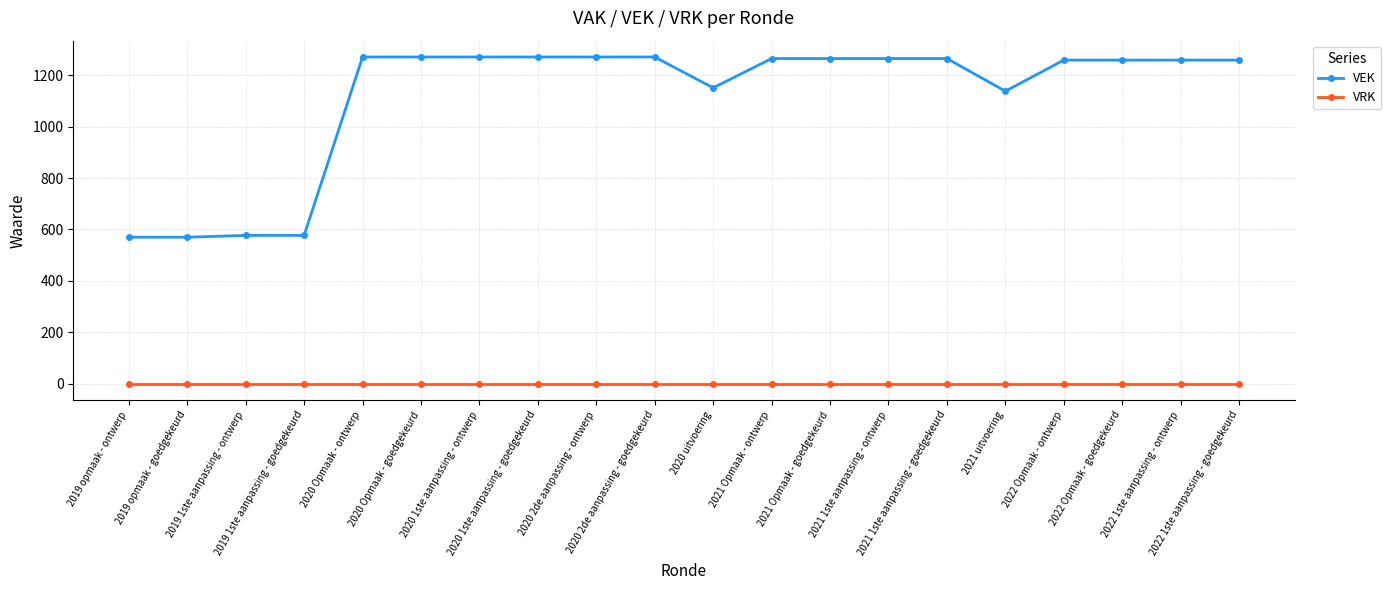

Rank the series at 2020 1ste aanpassing - goedgekeurd from lowest to highest value.

VRK, VEK